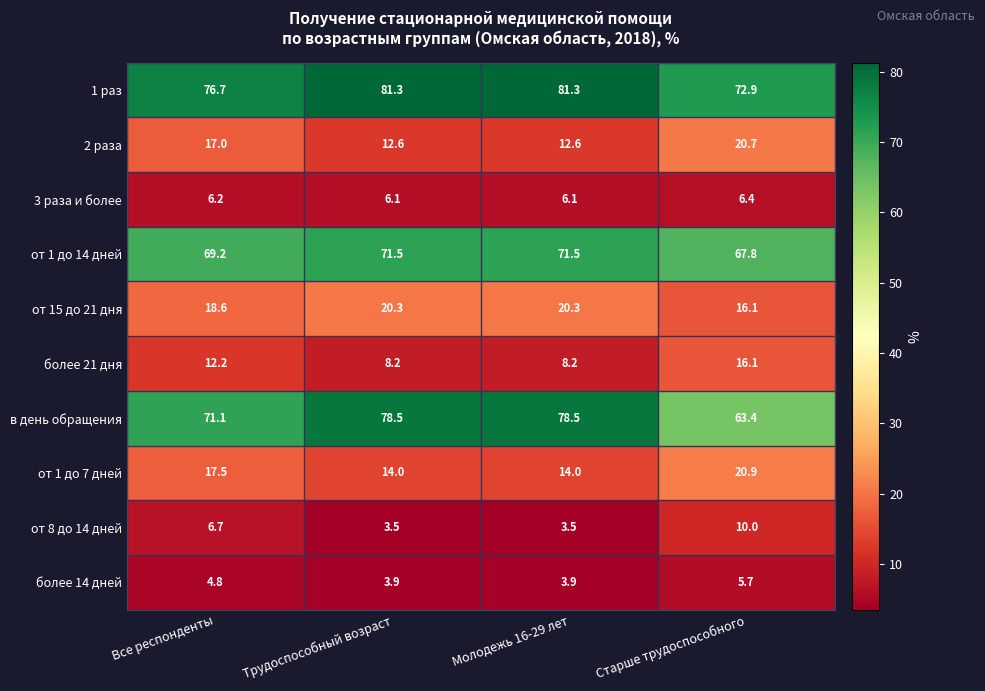

What is the minimum value shown in the chart?

3.5